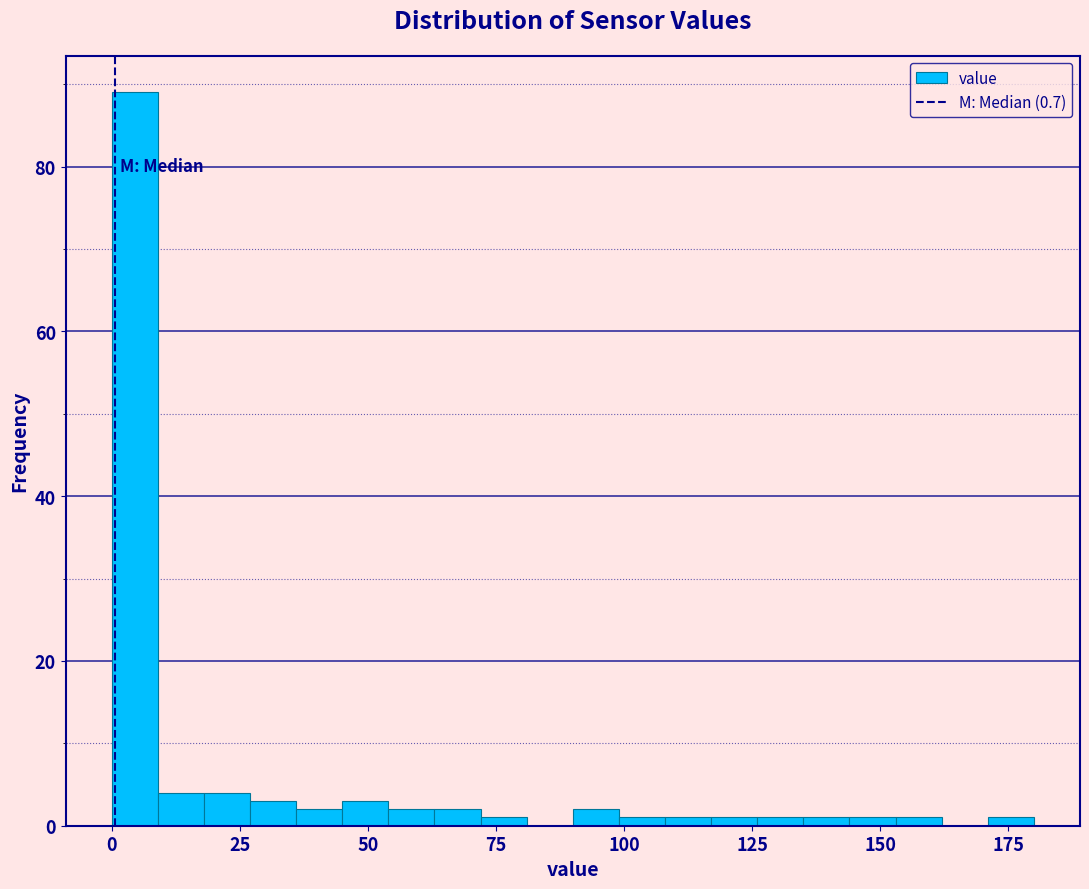

Around what value on the x-axis is the tallest bar? Give the approximate position of its centre, as read against the axis.

5